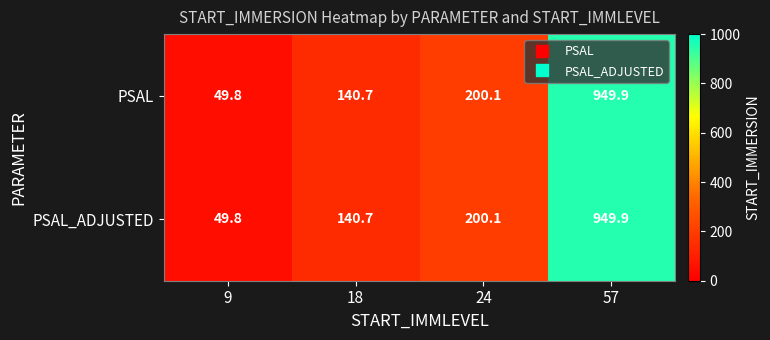

What is the difference between the maximum and minimum values in the PSAL series?

900.1